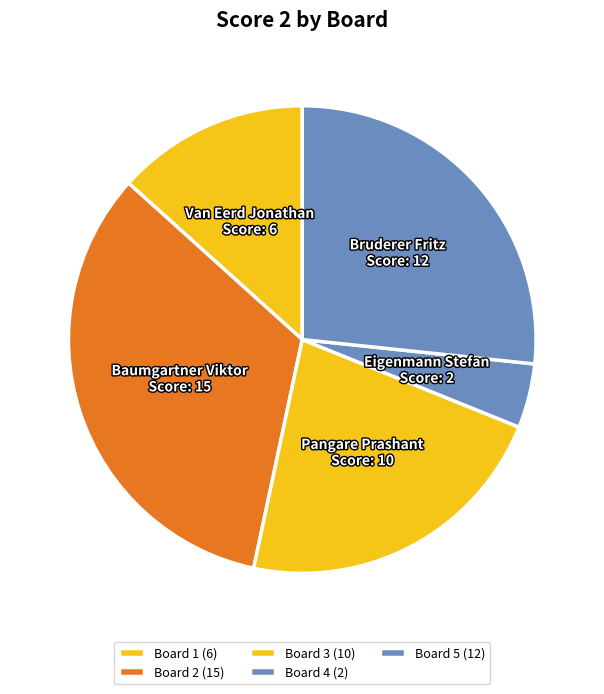

Is it true that Board 1 is 13% of the pie?

True